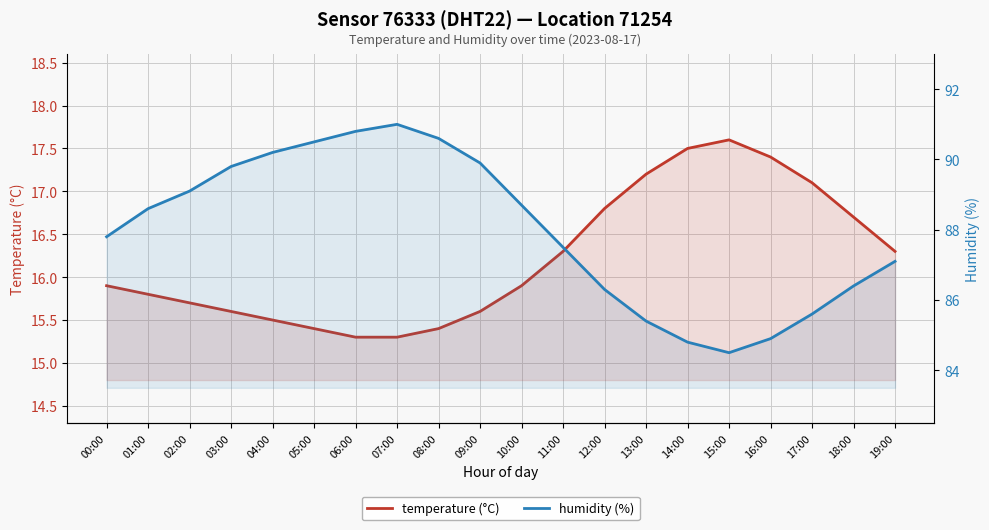

At which label is humidity (%) closest to 87?

19:00